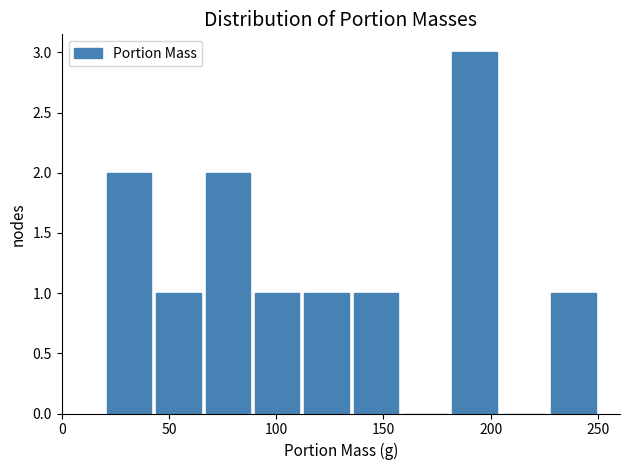

How tall is the bar that spans 112 to 135 on the x-axis? Neither the bar edges nor the heights are printed on the chart, so give them approximately, as read against the axes.

1